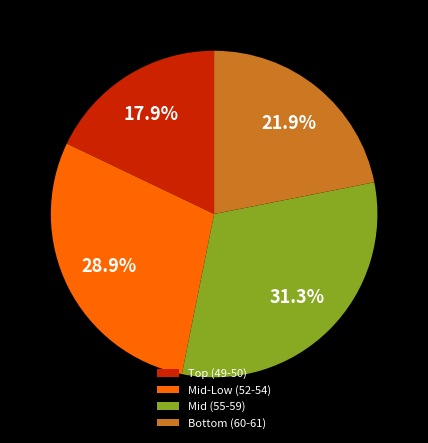

Does any single category account for the majority?

No